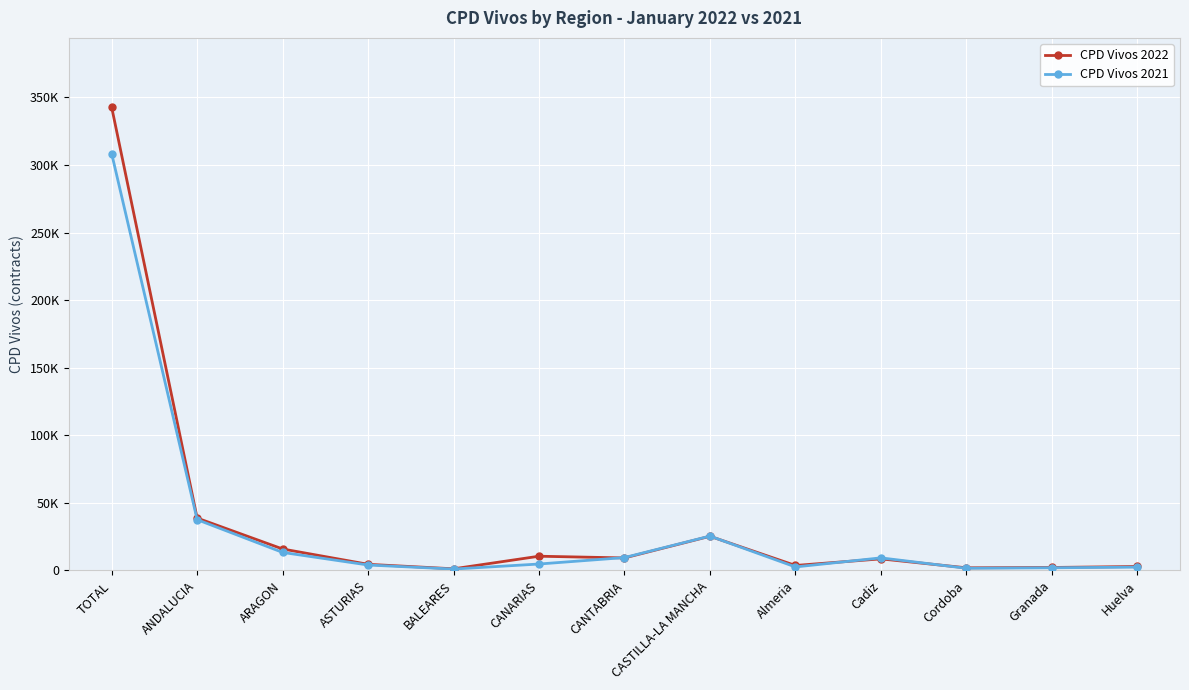

What is the total value across all series at ASTURIAS?

8500